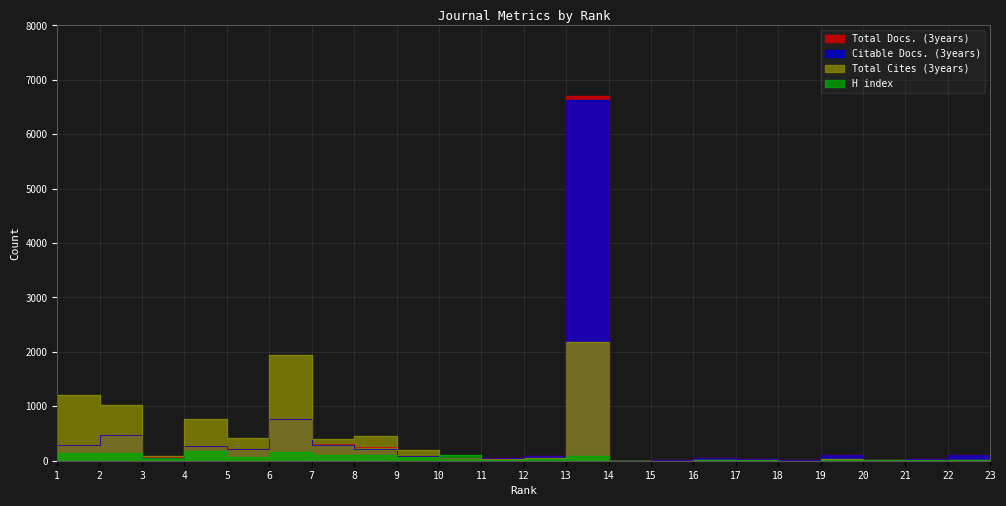

Is it true that Total Docs. (3years) equals 79 at 6?

False